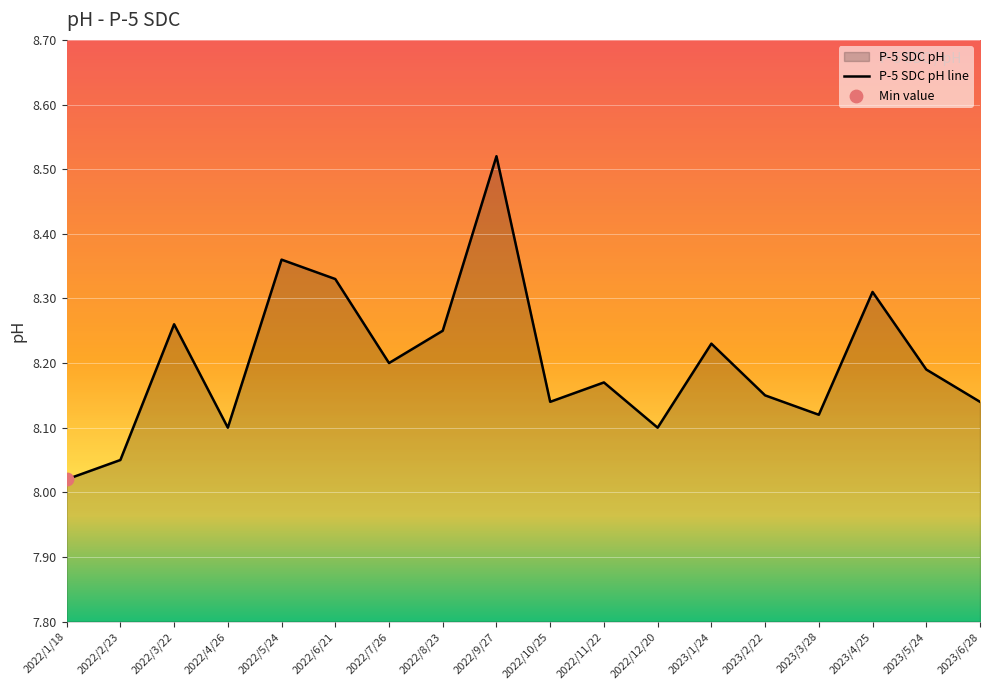

What is the ratio of the value at 2022/7/26 to the value at 2022/6/21?

1.0